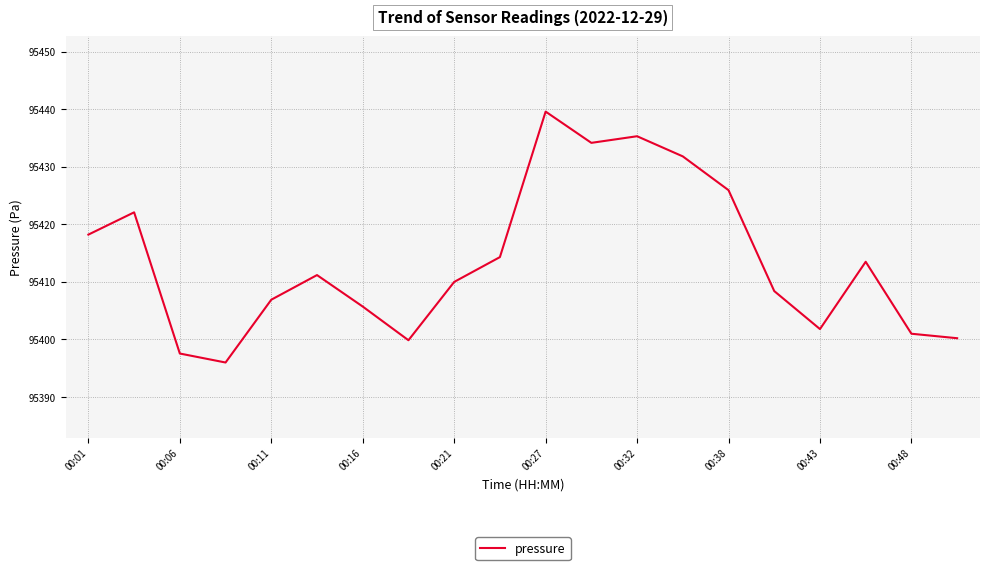

What is the smallest value displayed?

95396.0